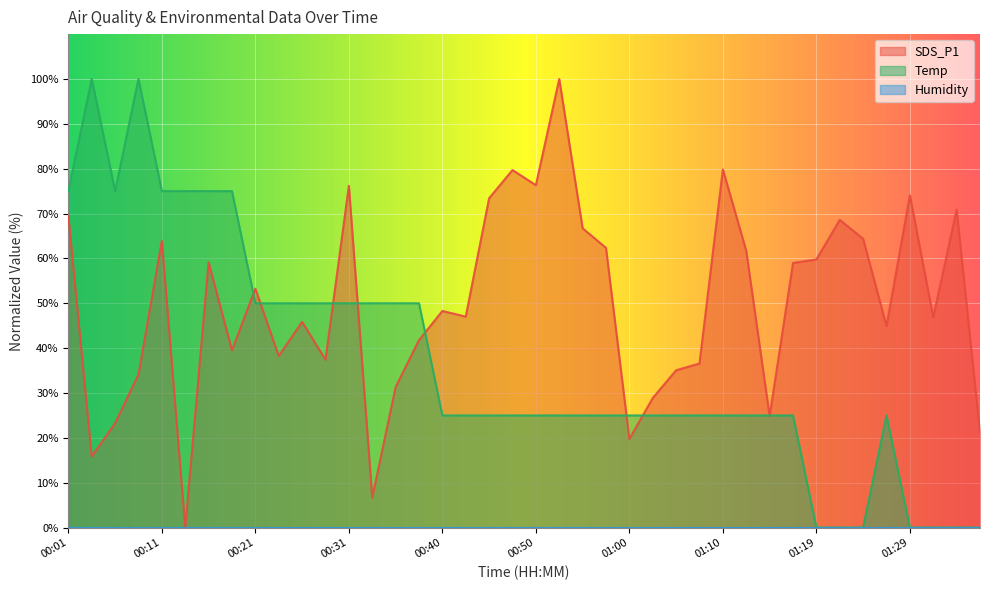

List the series in order of their overall mean, highest first.

SDS_P1, Temp